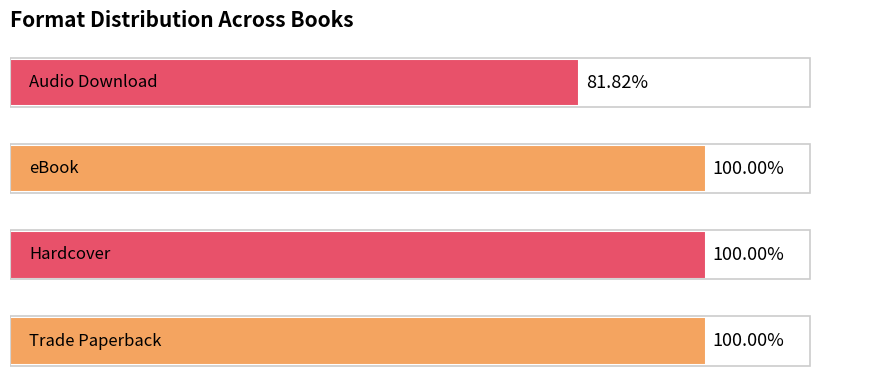

Does the chart contain any negative values?

No